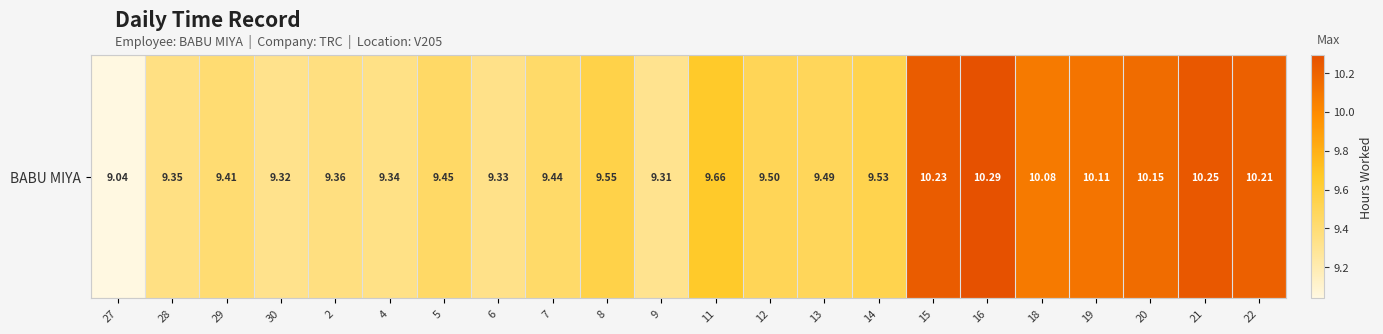

Reading left to right, list all the values displayed in this chart.

9.0	9.3	9.4	9.3	9.4	9.3	9.4	9.3	9.4	9.6	9.3	9.7	9.5	9.5	9.5	10.2	10.3	10.1	10.1	10.2	10.2	10.2